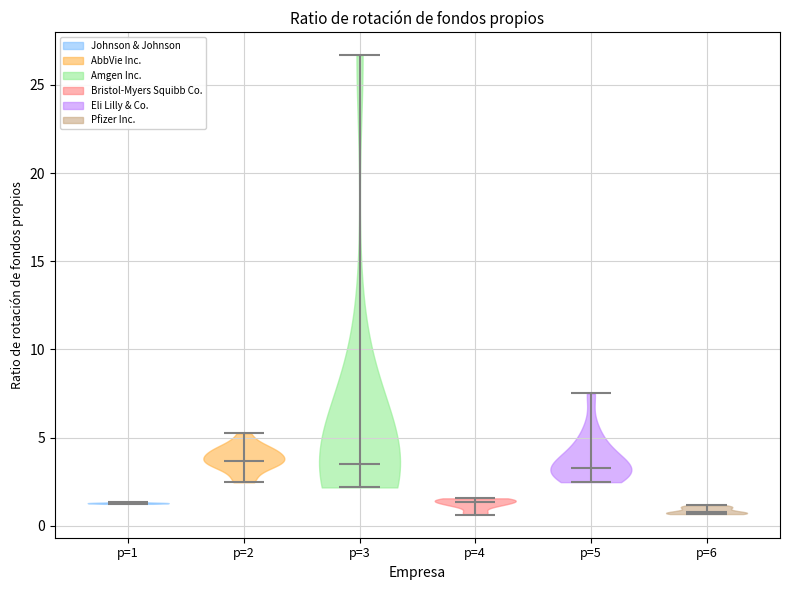

Reading left to right, read every violin against the y-axis: where its median line is, and the lowest and highest points it reaches. The values are not printed on the chart, so give them approximately, as read against the axis.

p=1: median line 1.5, lowest point 1.0, highest point 1.5
p=2: median line 3.5, lowest point 2.5, highest point 5.0
p=3: median line 3.5, lowest point 2.0, highest point 26.5
p=4: median line 1.5, lowest point 0.5, highest point 1.5
p=5: median line 3.5, lowest point 2.5, highest point 7.5
p=6: median line 1.0, lowest point 0.5, highest point 1.0